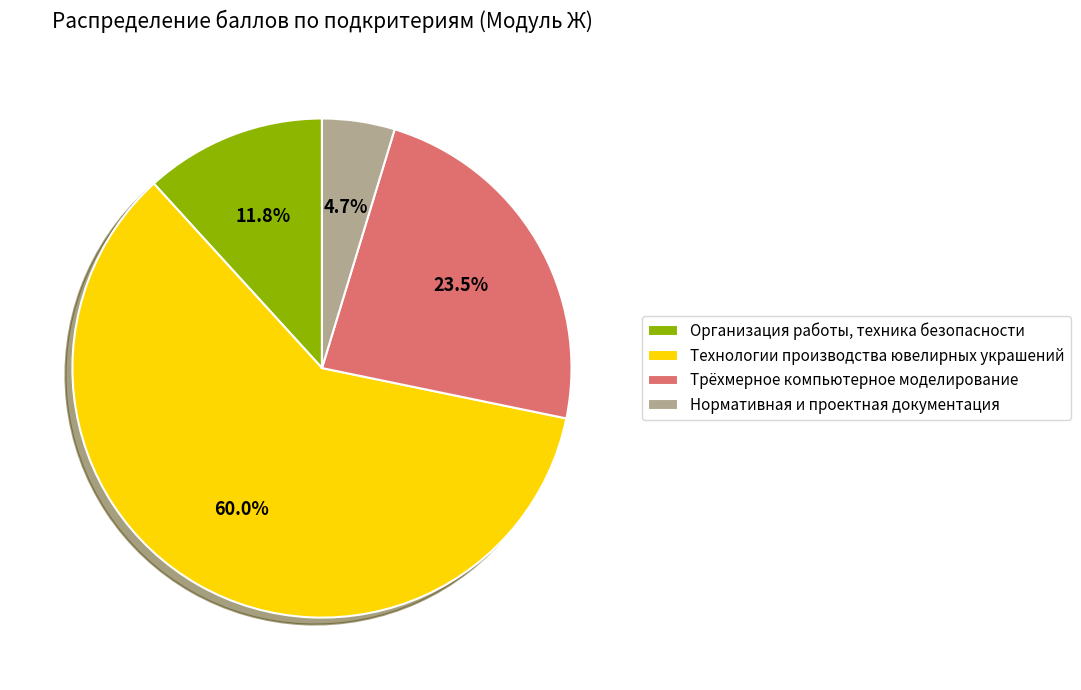

Is Организация работы, техника безопасности the majority of the pie?

No